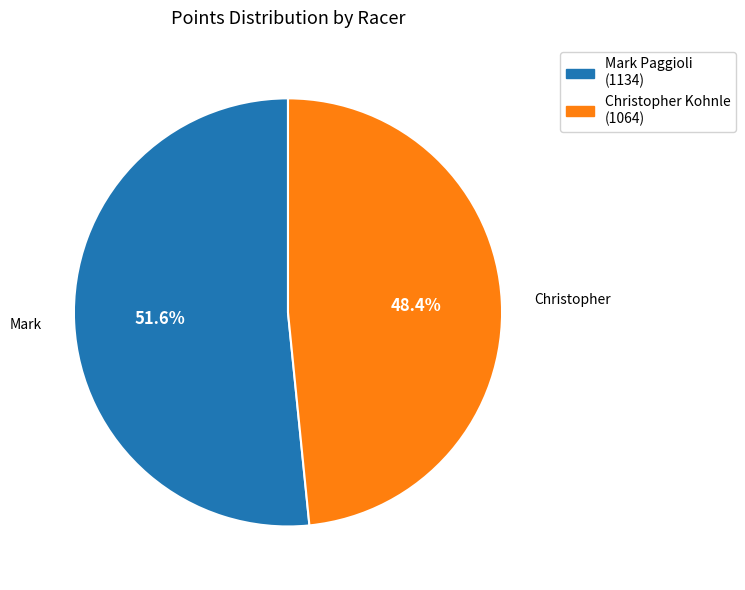

Does Mark Paggioli represent more than half of the total?

Yes